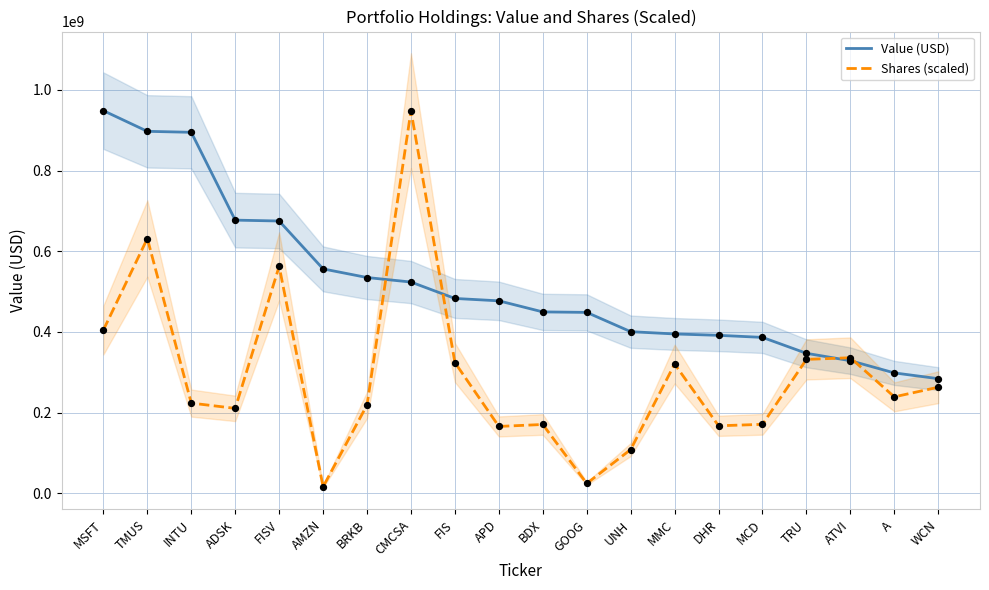

Is the value of Value (USD) at GOOG greater than the value of Shares (scaled) at BDX?

Yes